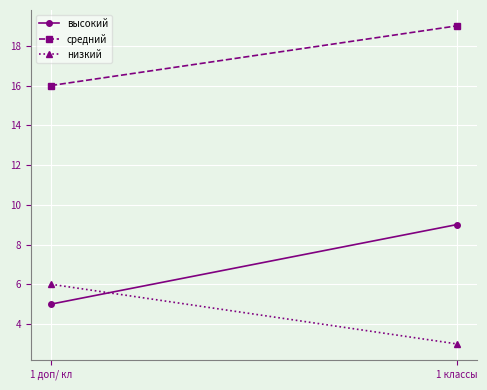

Between 1 доп/ кл and 1 классы, which series saw the biggest shift?

высокий